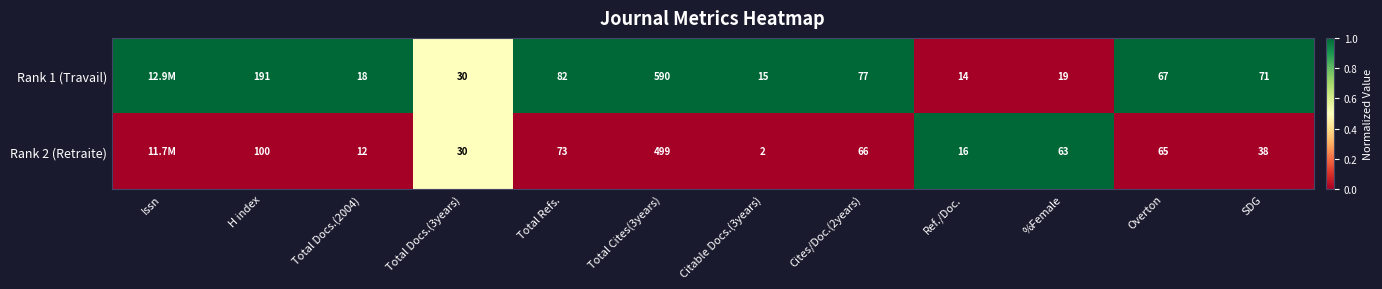

What is the sum of the Rank 2 (Retraite) values at Cites/Doc.(2years) and H index?

166